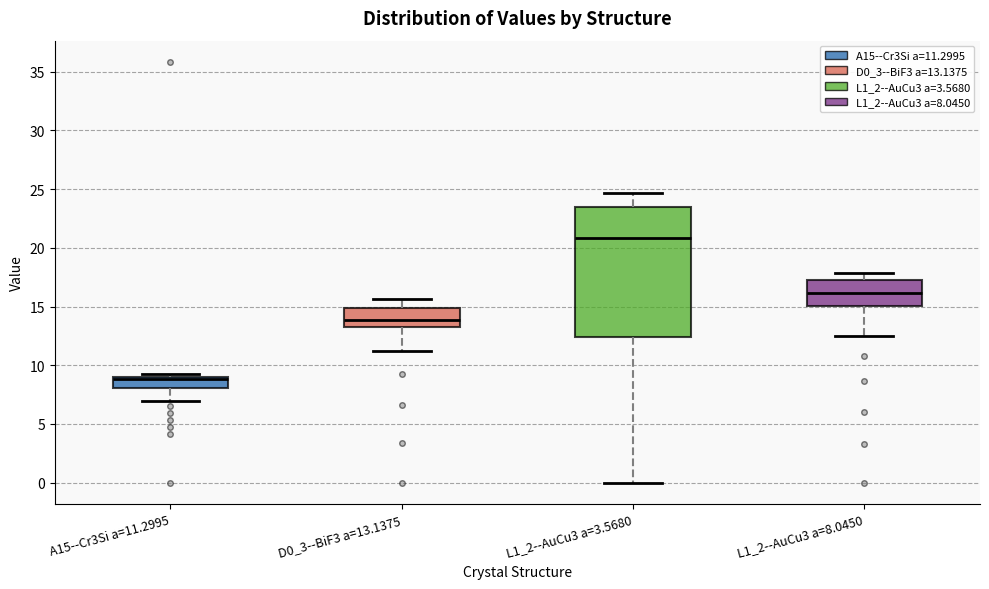

Reading left to right, transcribe this box plot: for each box, give where its median line is, the range the box spans, and where its two whiskers end, as read against the y-axis. The values are not printed on the chart, so give them approximately, as read against the axis.

A15--Cr3Si a=11.2995: median 9.0 (just below the box's upper edge), box 8.0 to 9.0, whiskers 7.0 to 9.5
D0_3--BiF3 a=13.1375: median 14.0, box 13.0 to 15.0, whiskers 11.0 to 15.5
L1_2--AuCu3 a=3.5680: median 21.0, box 12.5 to 23.5, whiskers 0.0 to 24.5
L1_2--AuCu3 a=8.0450: median 16.0, box 15.0 to 17.5, whiskers 12.5 to 18.0